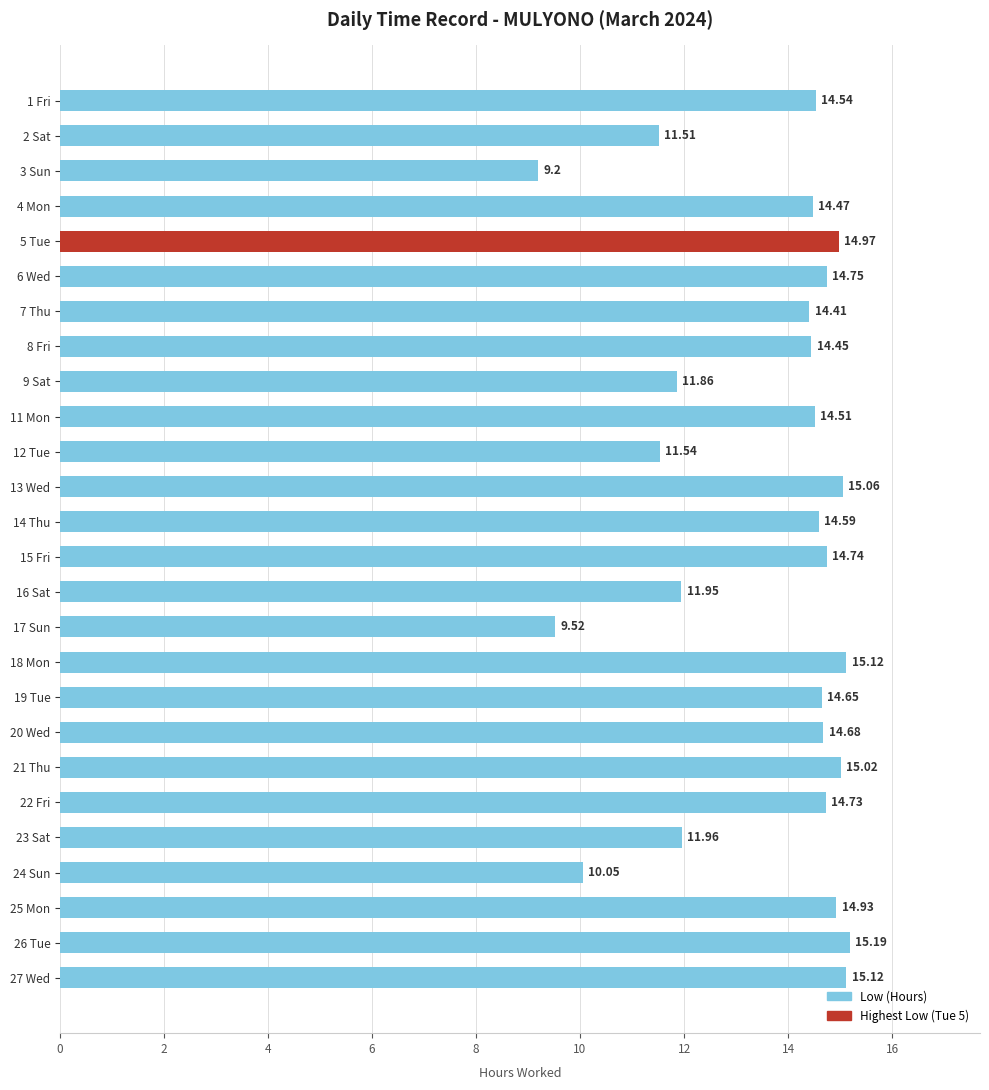

What is the difference between the second highest and second lowest values?

5.6